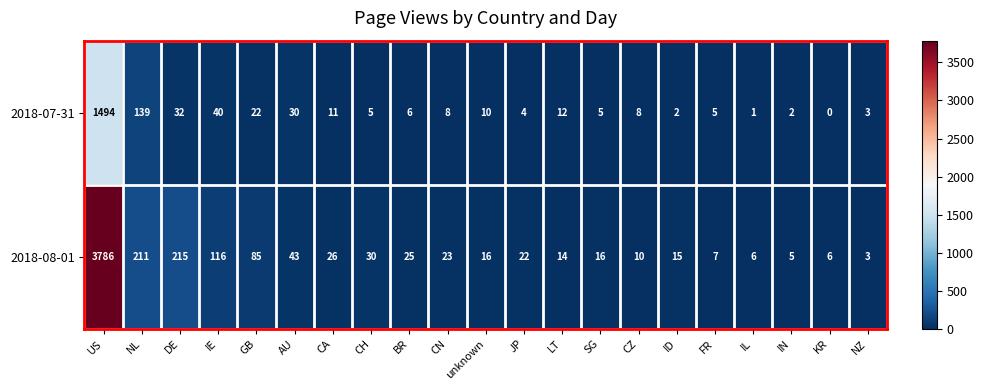

True or false: 2018-08-01 has a value of 215 at DE.

True